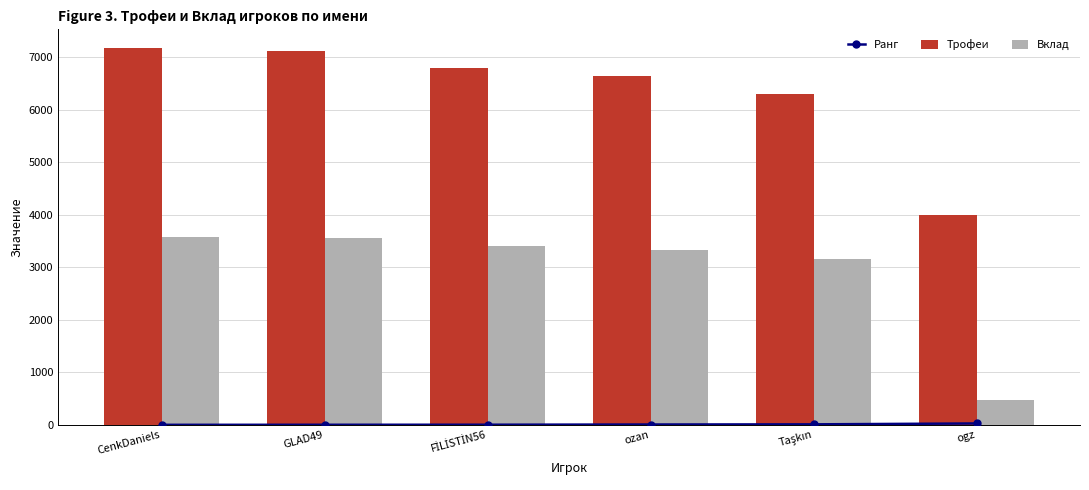

Rank the series by their average value, from highest to lowest.

Трофеи, Вклад, Ранг